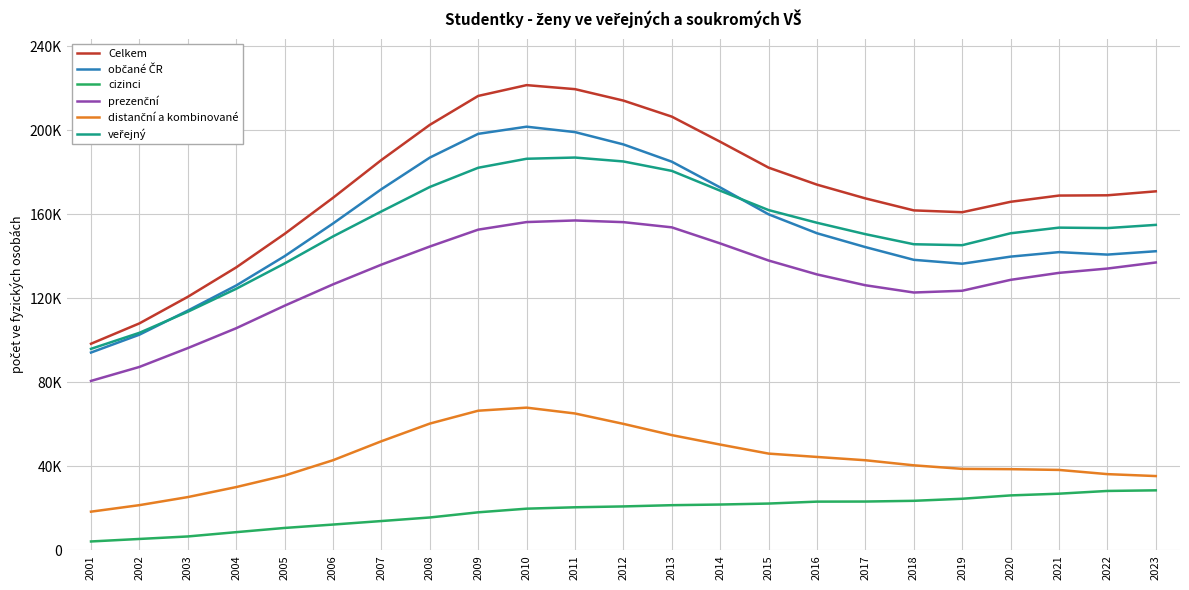

Rank the series at 2021 from highest to lowest value.

Celkem, veřejný, občané ČR, prezenční, distanční a kombinované, cizinci